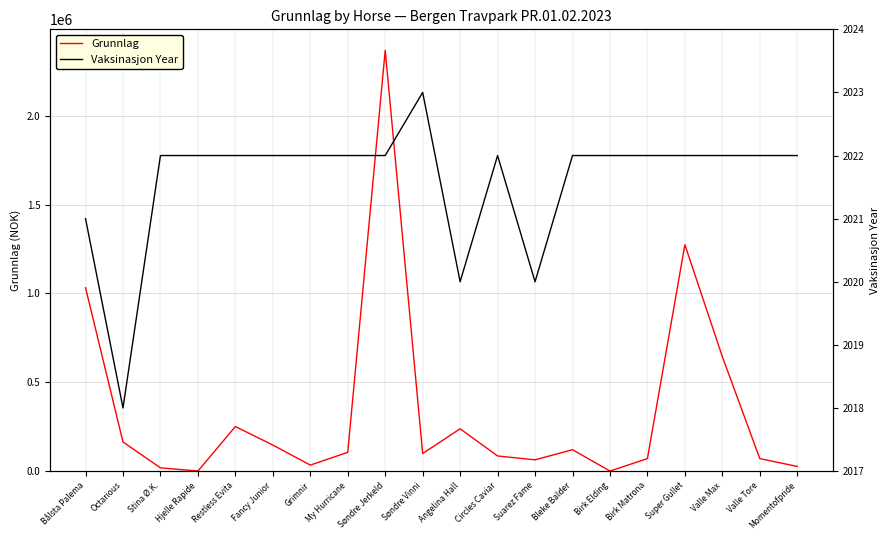

Read the Grunnlag value at Søndre Jerkeld, to the nearest 10.

2369020